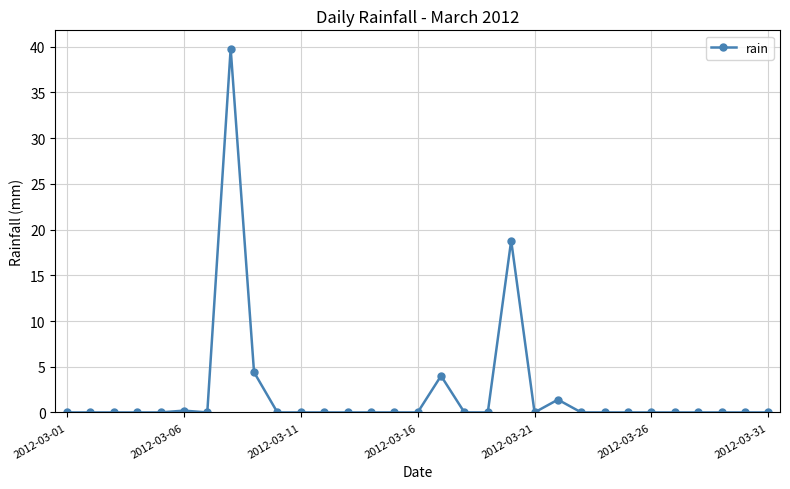

What is the difference between the maximum and minimum values?

39.8